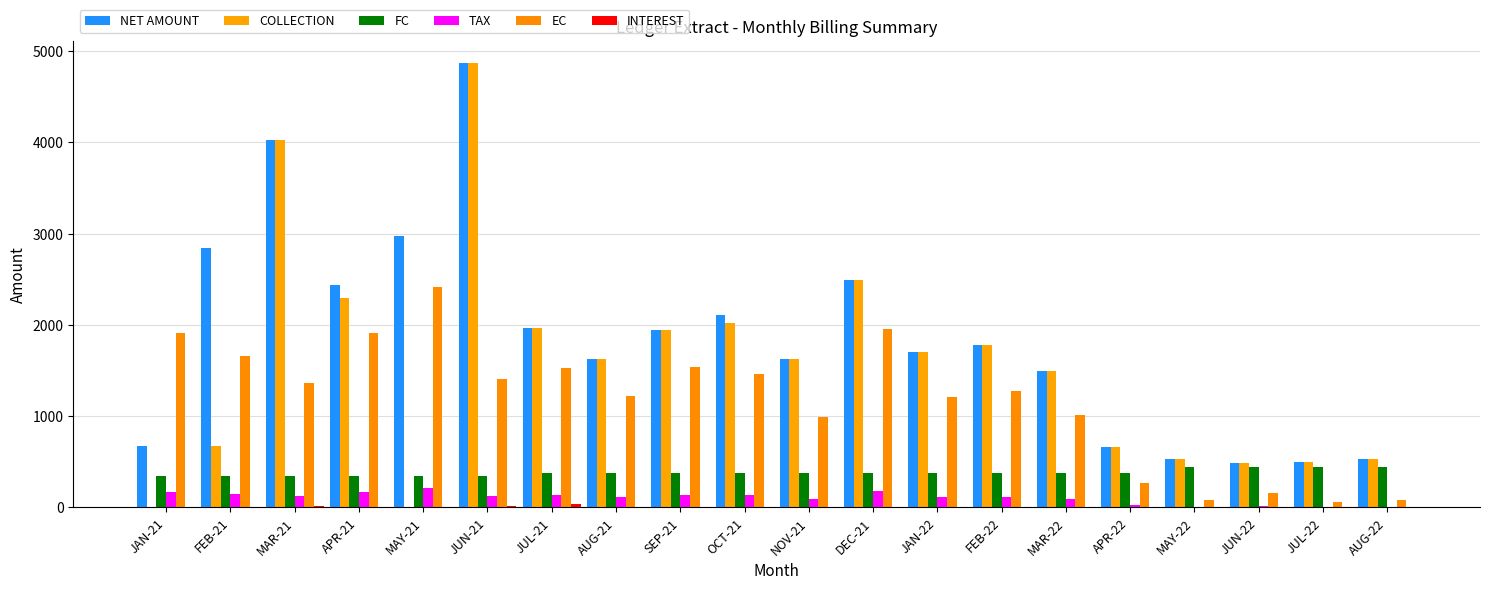

What is the total value across all series at MAR-22?

4476.0